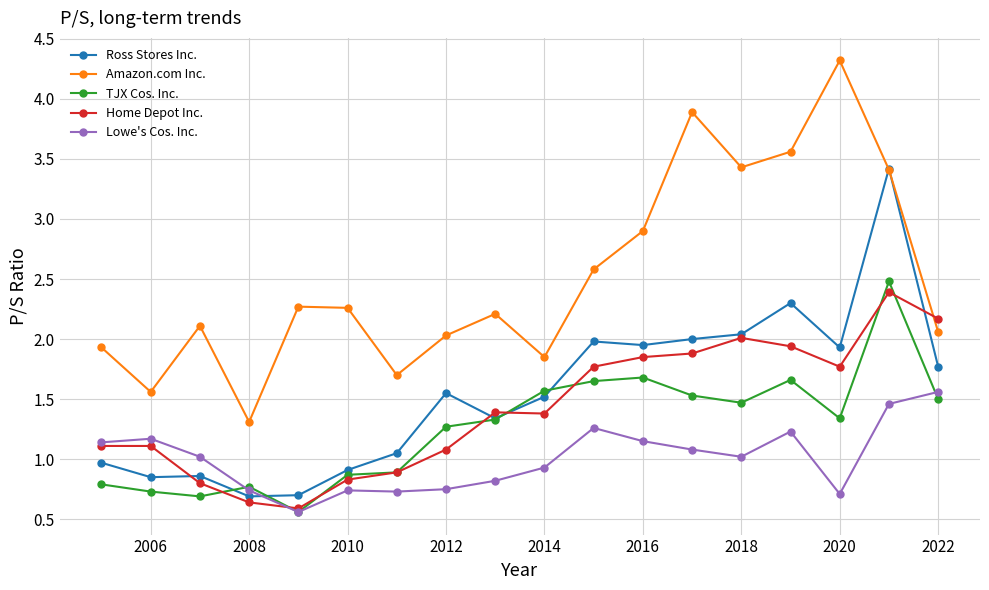

What is the value of the Home Depot Inc. point at the 9th from the left?

1.4